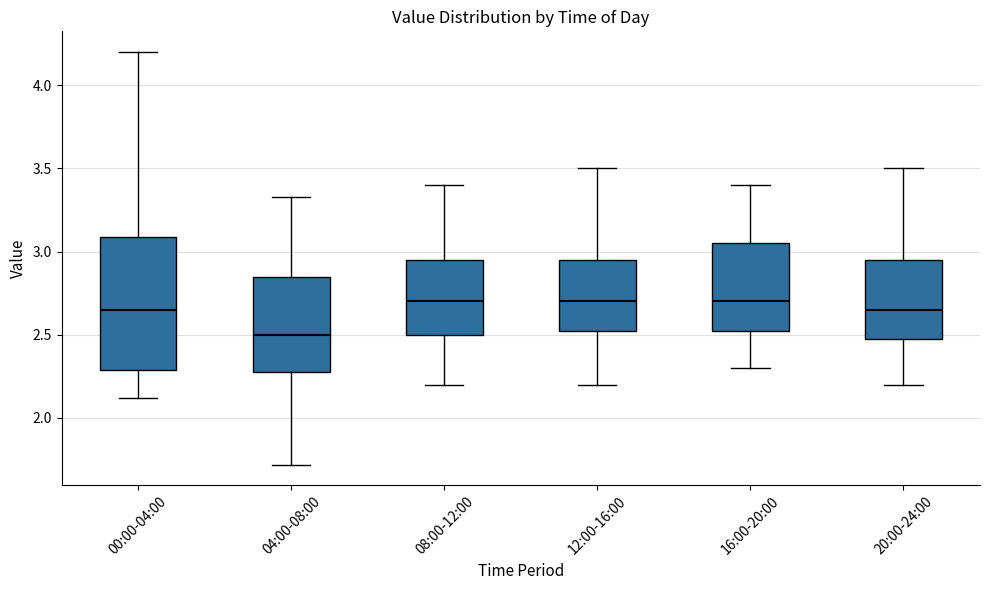

Reading left to right, transcribe this box plot: for each box, give where its median line is, the range the box spans, and where its two whiskers end, as read against the y-axis. The values are not printed on the chart, so give them approximately, as read against the axis.

00:00-04:00: median 2.65, box 2.30 to 3.10, whiskers 2.10 to 4.20
04:00-08:00: median 2.50, box 2.30 to 2.85, whiskers 1.70 to 3.35
08:00-12:00: median 2.70, box 2.50 to 2.95, whiskers 2.20 to 3.40
12:00-16:00: median 2.70, box 2.55 to 2.95, whiskers 2.20 to 3.50
16:00-20:00: median 2.70, box 2.55 to 3.05, whiskers 2.30 to 3.40
20:00-24:00: median 2.65, box 2.50 to 2.95, whiskers 2.20 to 3.50